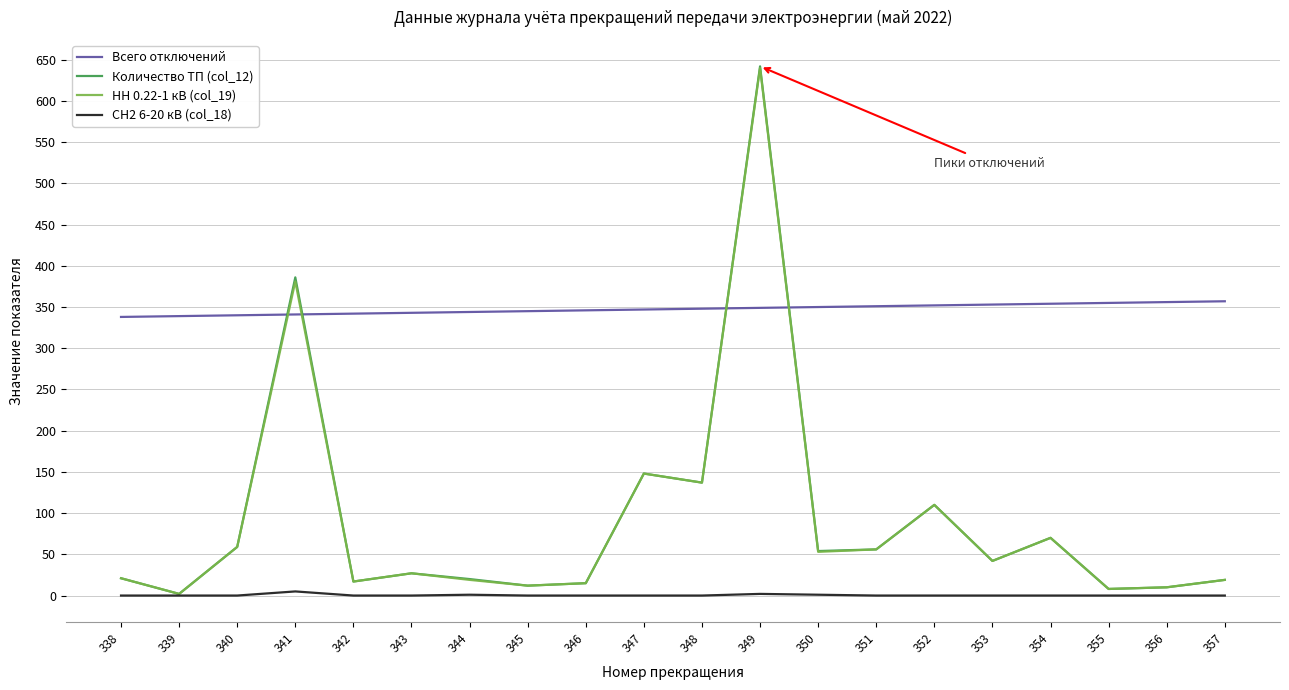

At how many categories does at least one series exceed 228?

20